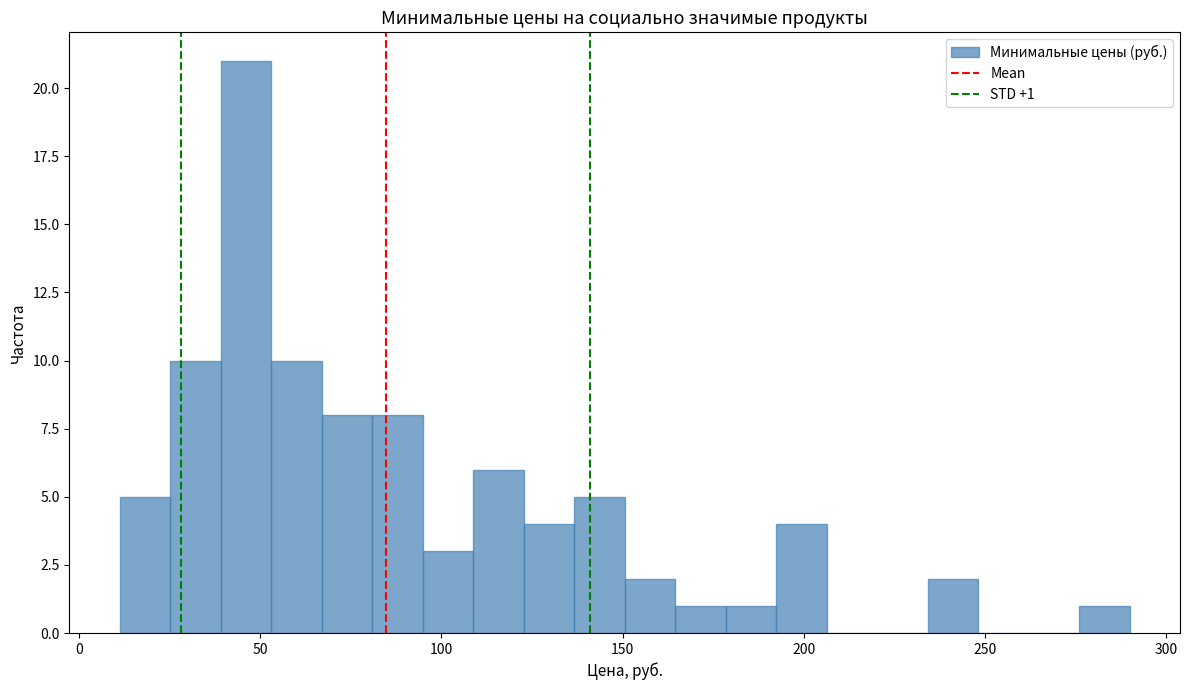

Read against the x-axis, roughly where is the centre of the tallest bar?

45